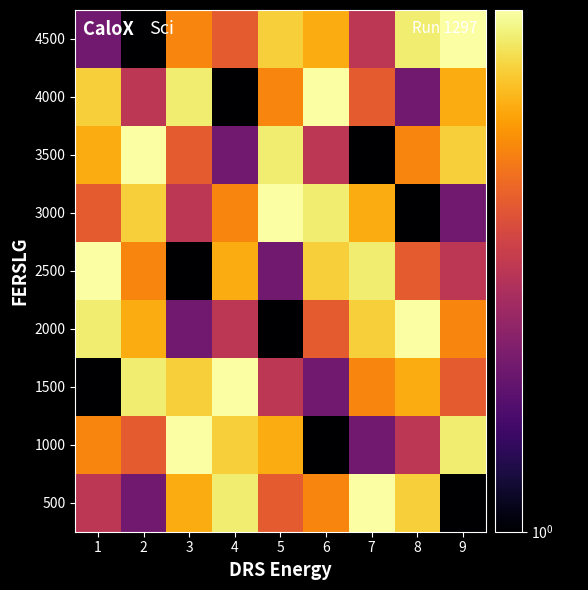

What is the difference between the highest and lowest values at 1?

8